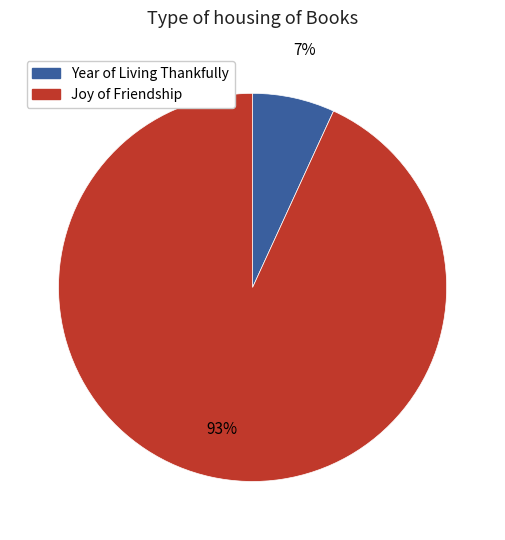

Is there a majority slice in this chart?

Yes